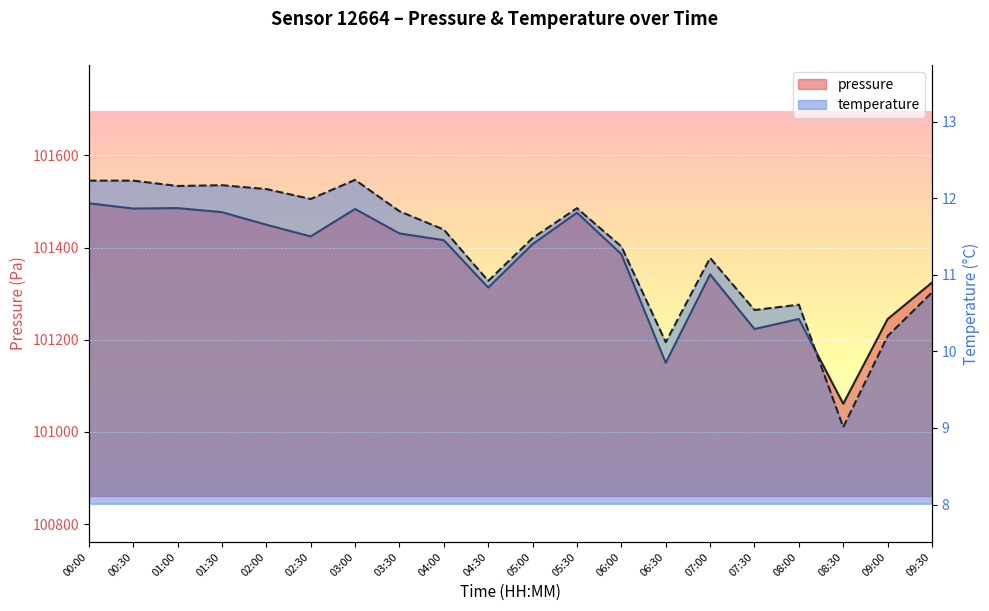

What is the value of the temperature point at the 8th from the left?

11.8